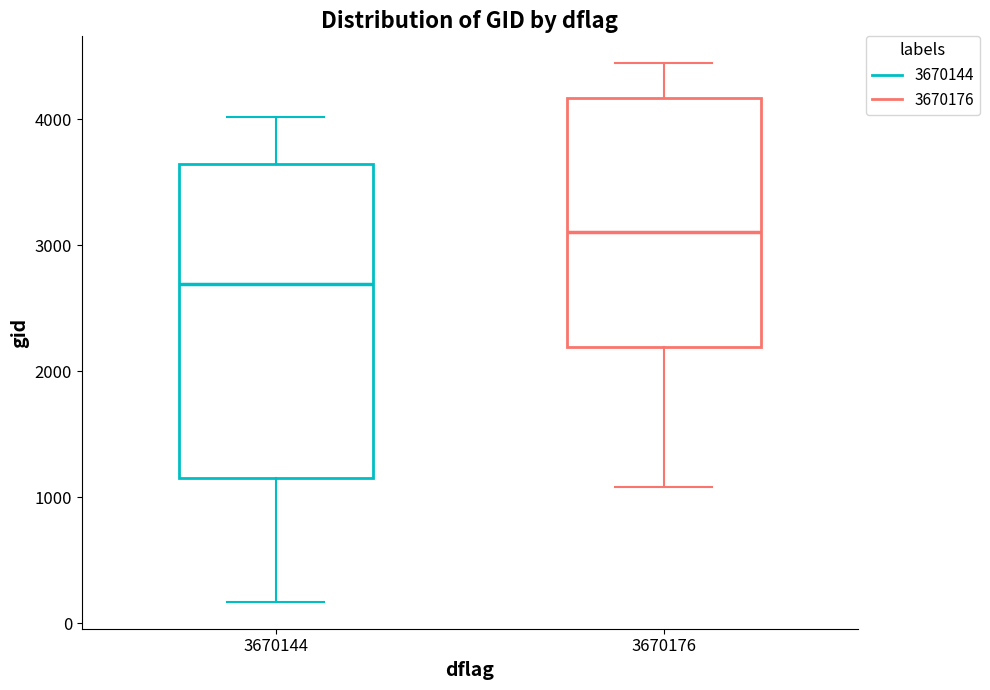

Reading left to right, read every box against the y-axis: the position of its median line, the range the box covers, and the ends of its whiskers. The values are not printed on the chart, so give them approximately, as read against the axis.

3670144: median 2700, box 1100 to 3600, whiskers 200 to 4000
3670176: median 3100, box 2200 to 4200, whiskers 1100 to 4400